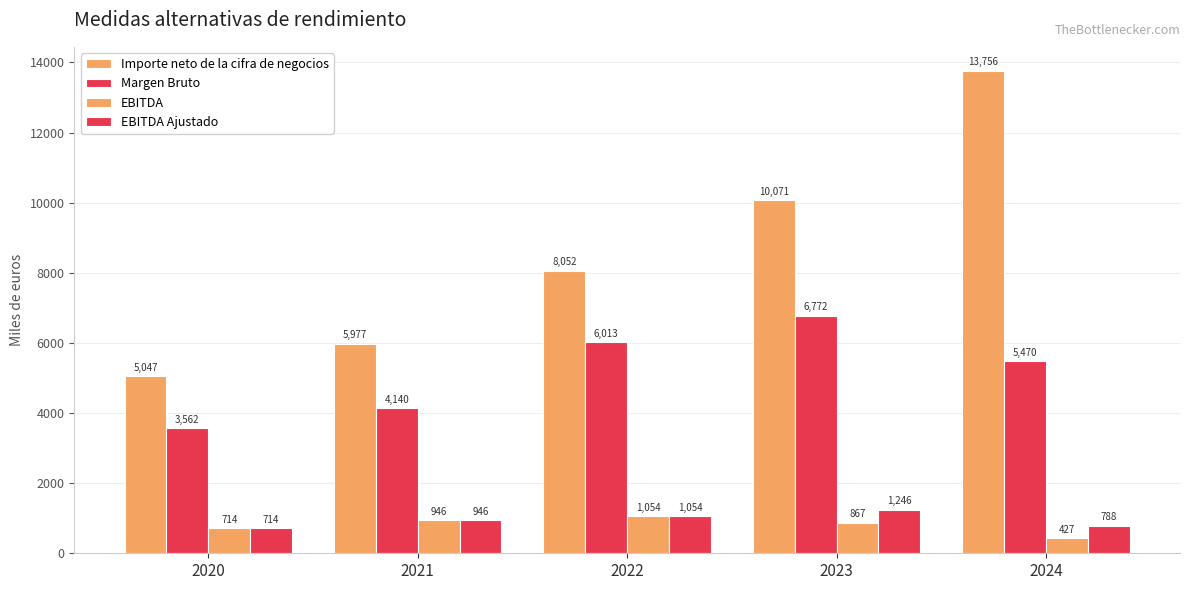

How many values in the EBITDA Ajustado series are below 946?

2